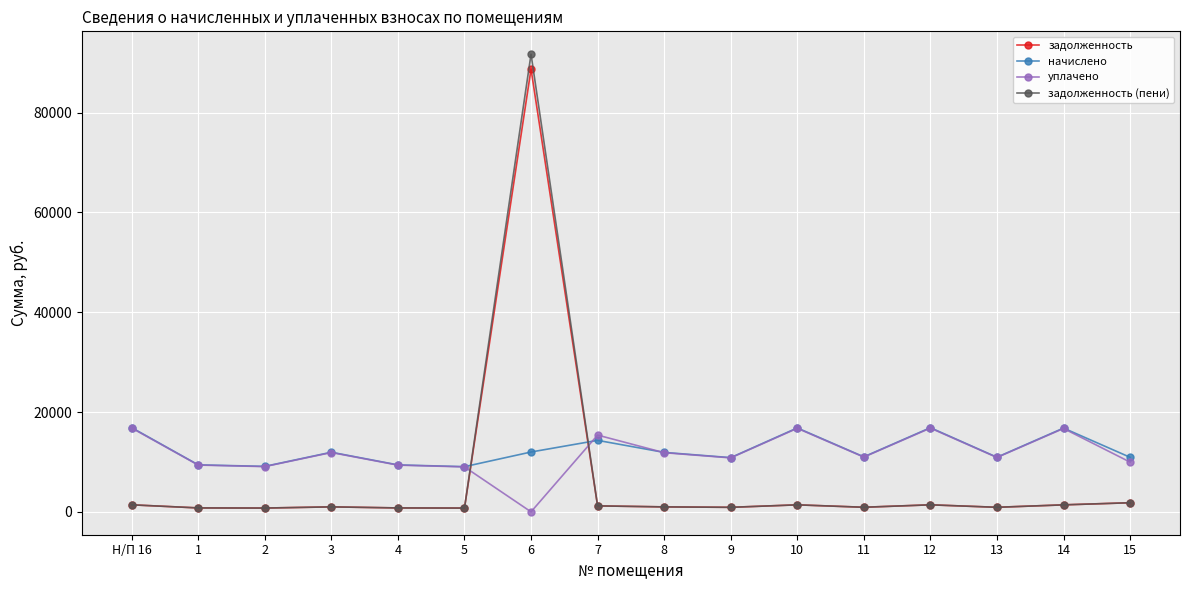

At which category is the sum across all series the highest?

6